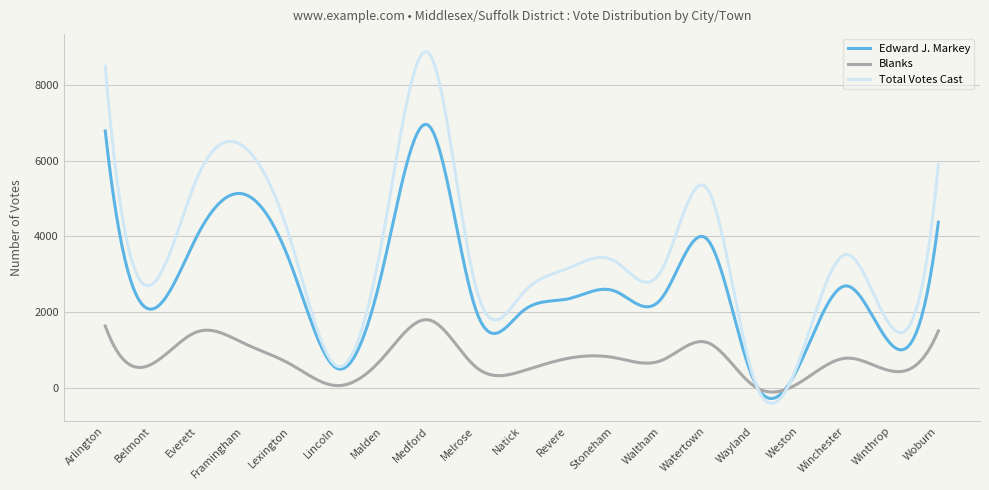

What is the minimum value shown in the chart?

-418.1